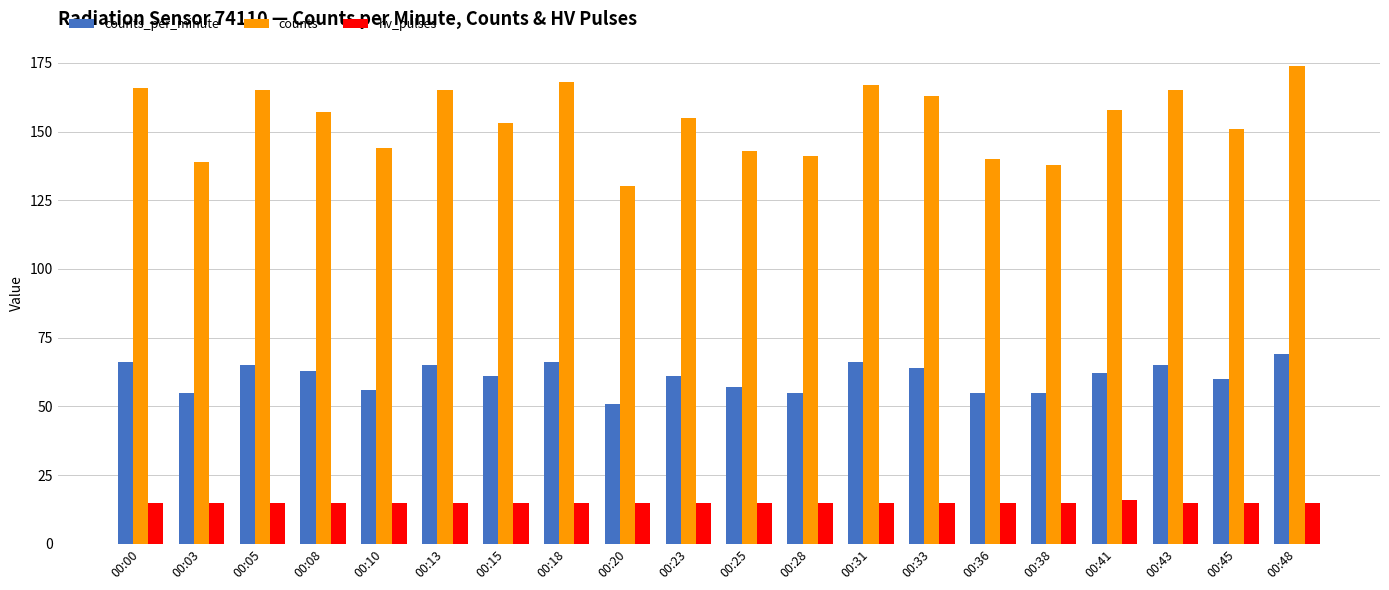

Which series has the widest spread of values?

counts